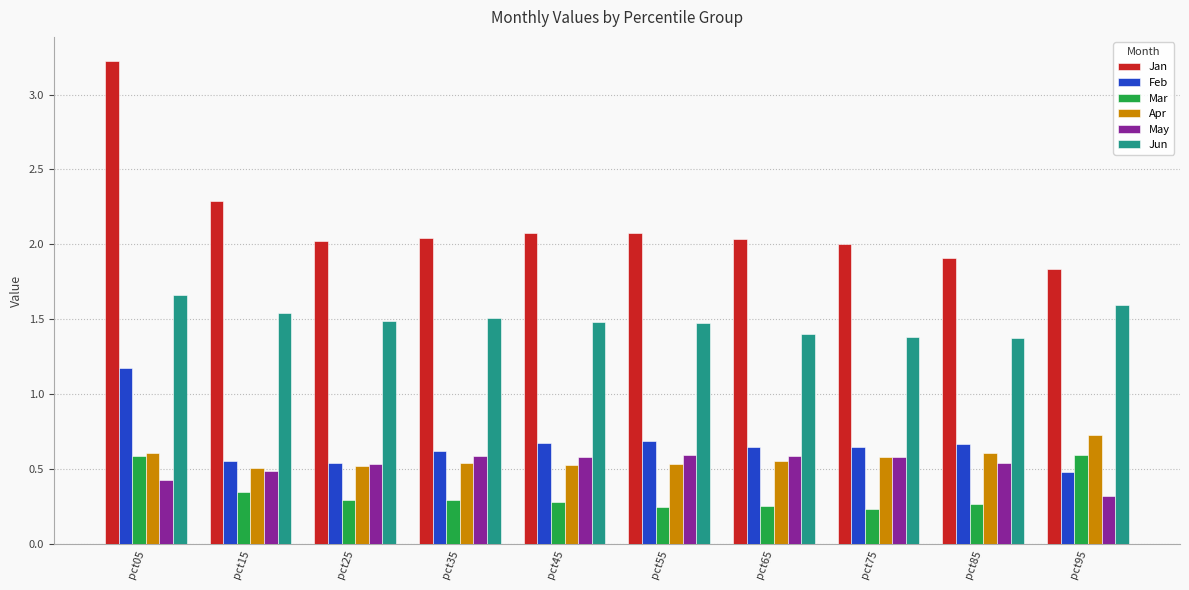

The Jan series shows 2.0 at pct65. True or false?

True